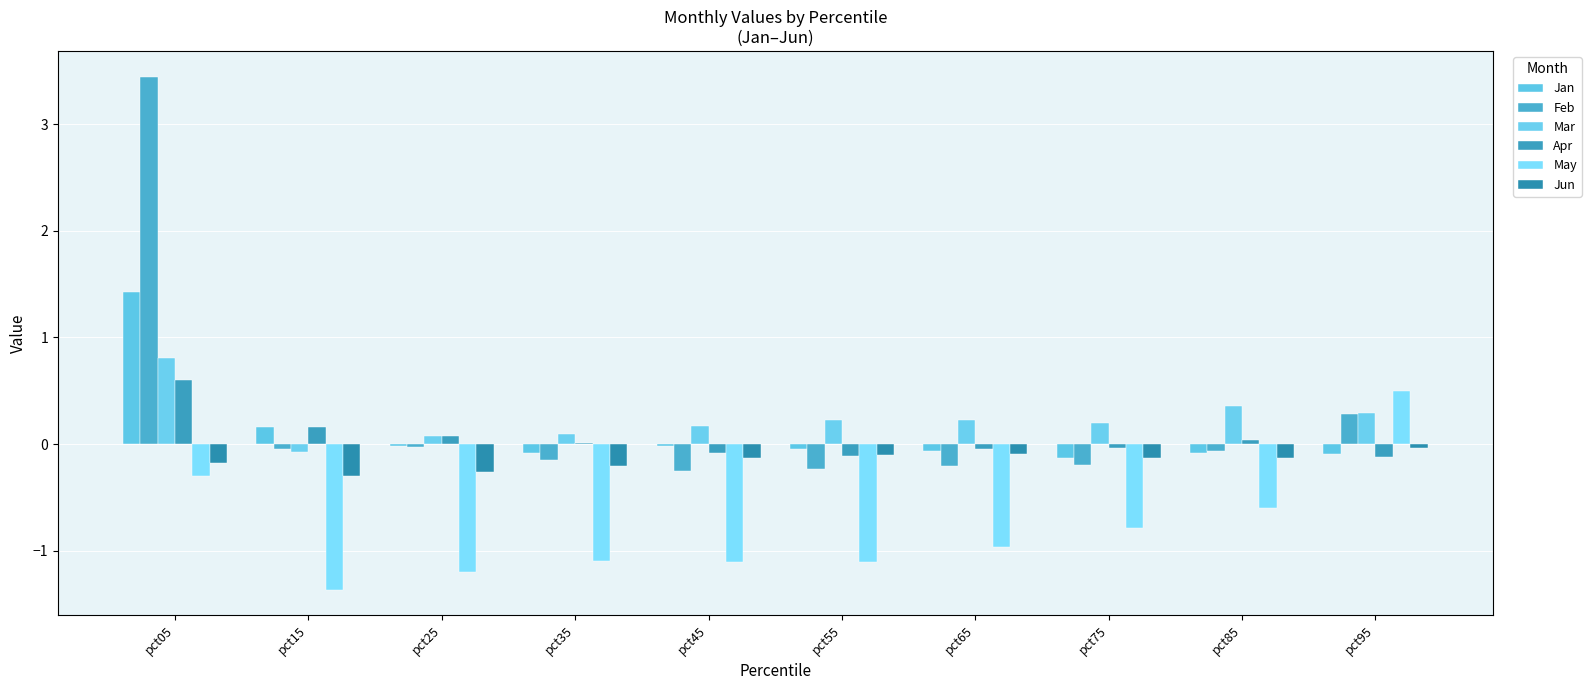

List the series in order of their peak value, highest first.

Feb, Jan, Mar, Apr, May, Jun